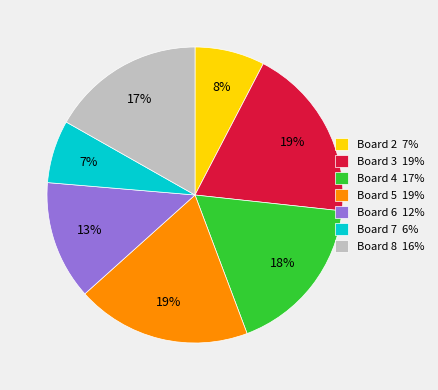

Approximately how many times larger is the value at Board 3 19% compared to Board 4 17%?

1.1